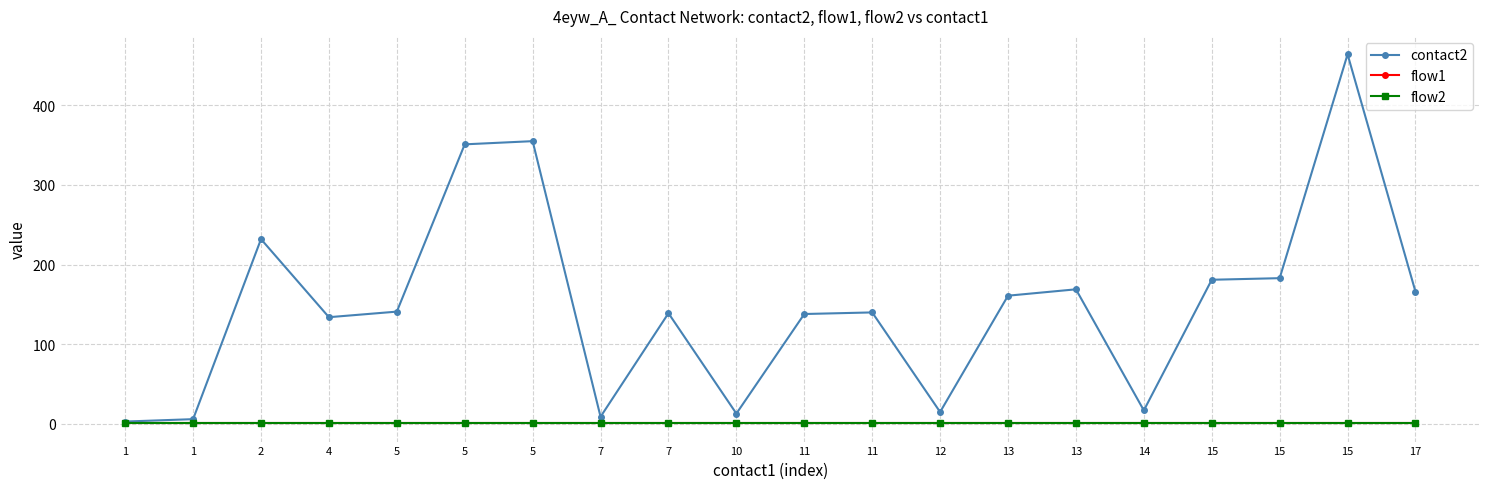

What is the difference between the highest and lowest values at 1?

2